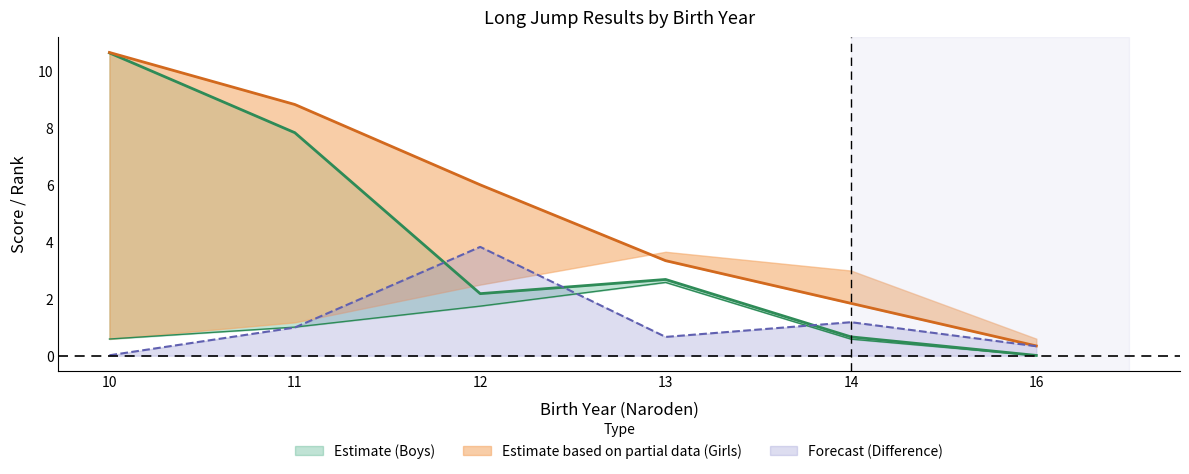

Is it true that Forecast (Difference) equals 3.8 at 12?

True